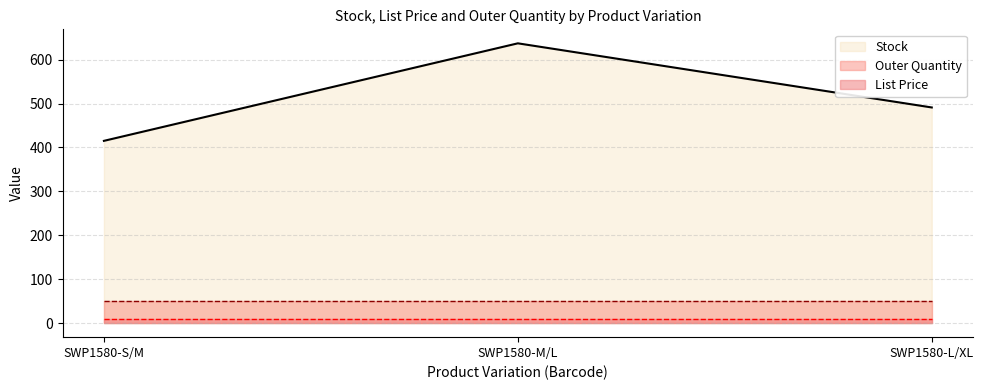

Is it true that List Price equals 3.3 at SWP1580-L/XL?

False